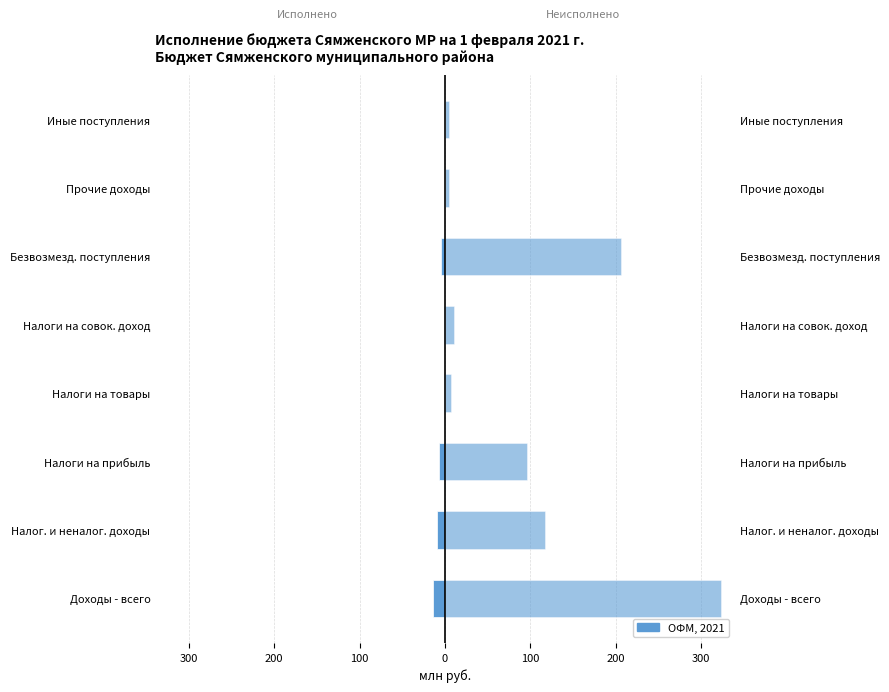

What is the difference between the second highest and minimum values in the Неисполненные назначения series?

201.1